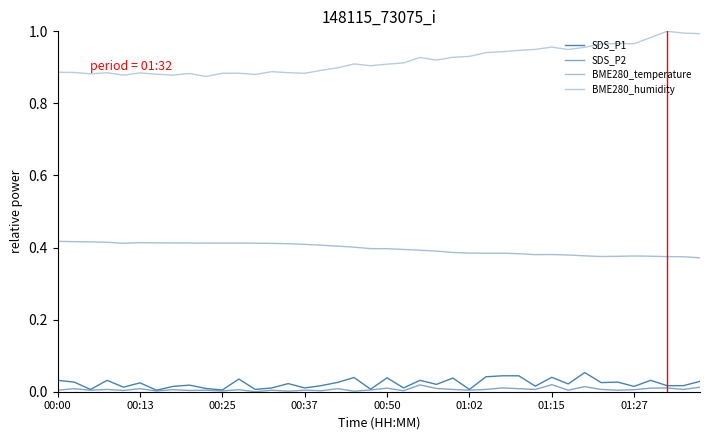

True or false: BME280_temperature has more than 1 points higher than both neighbors.

True